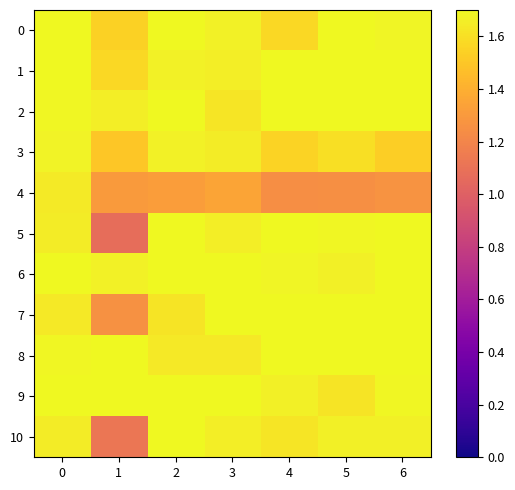

Rank the series by their maximum value, from highest to lowest.

0, 1, 2, 5, 6, 7, 8, 9, 10, 3, 4